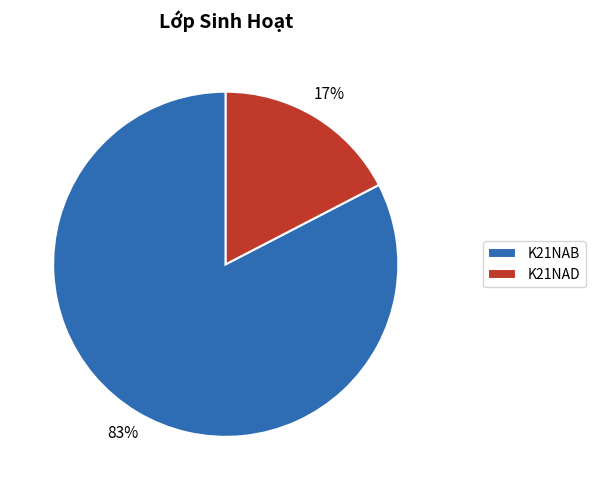

Which has a higher value, K21NAB or K21NAD?

K21NAB